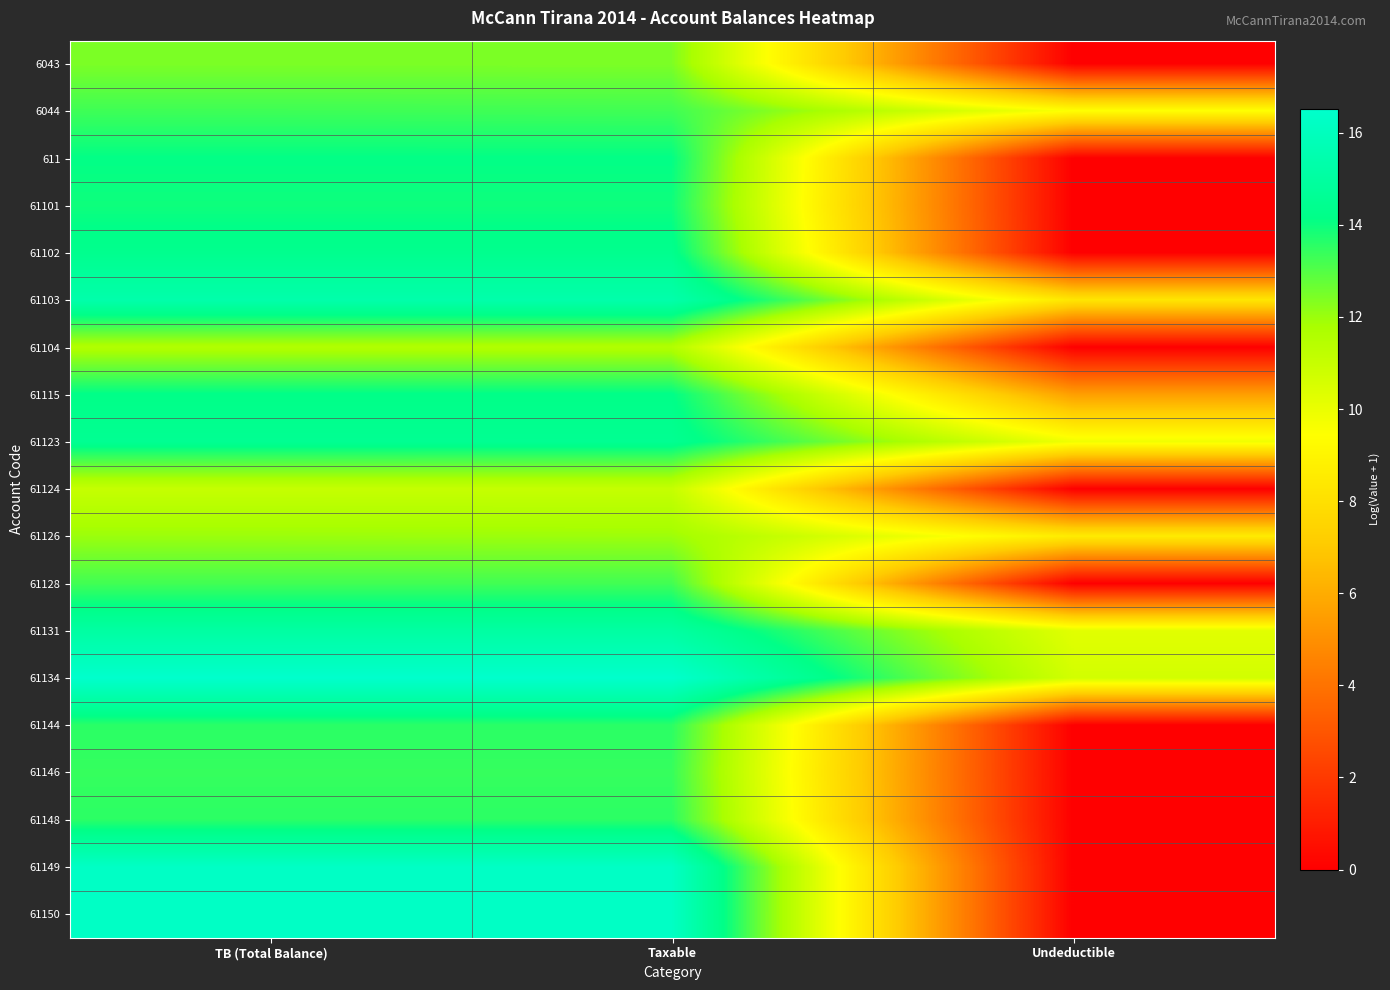

At which category does the chart reach its peak across all series?

TB (Total Balance)